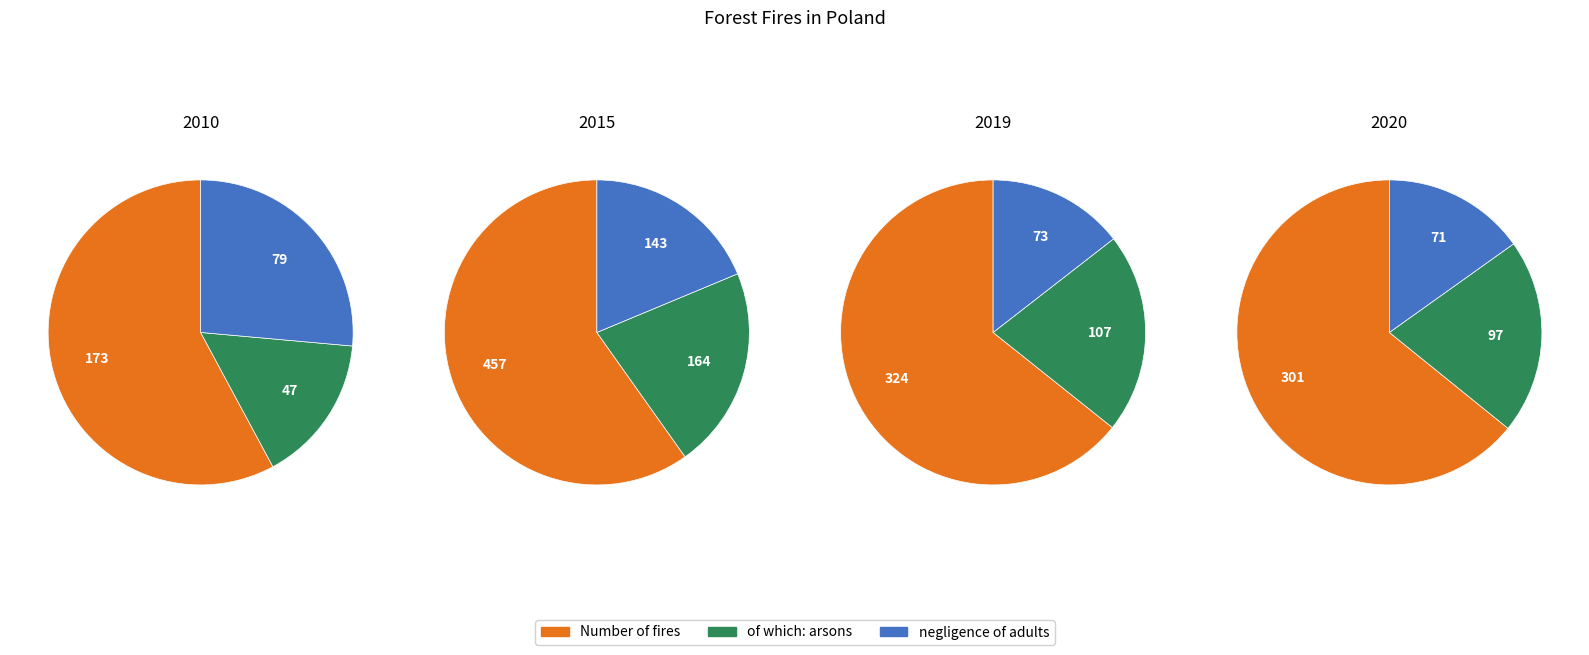

What portion of the pie excludes 2019?

74.2%